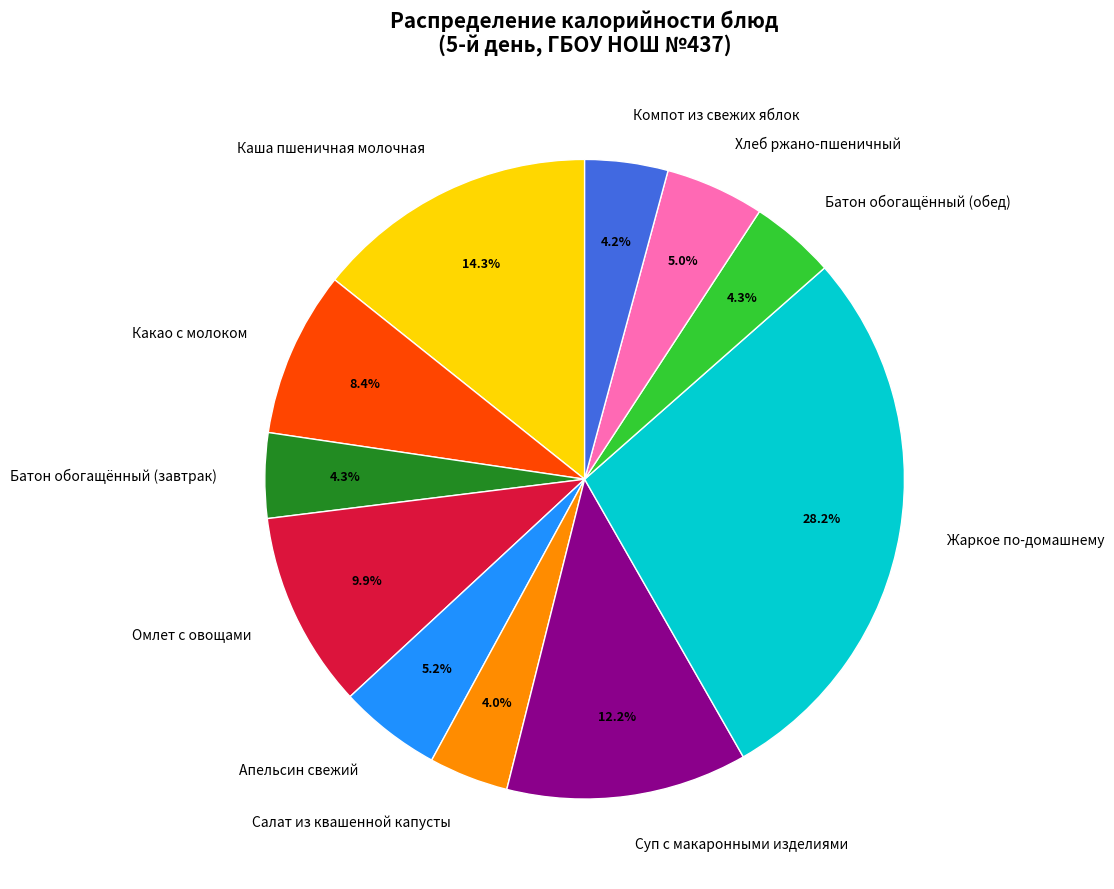

Count the number of slices in the pie.

11